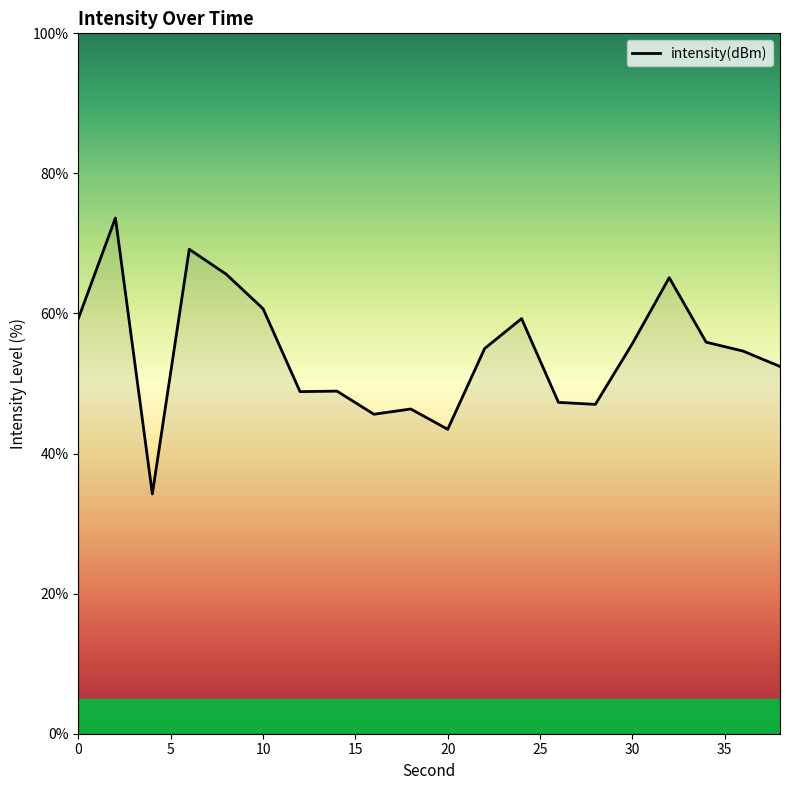

What is the maximum value shown in the chart?

73.6